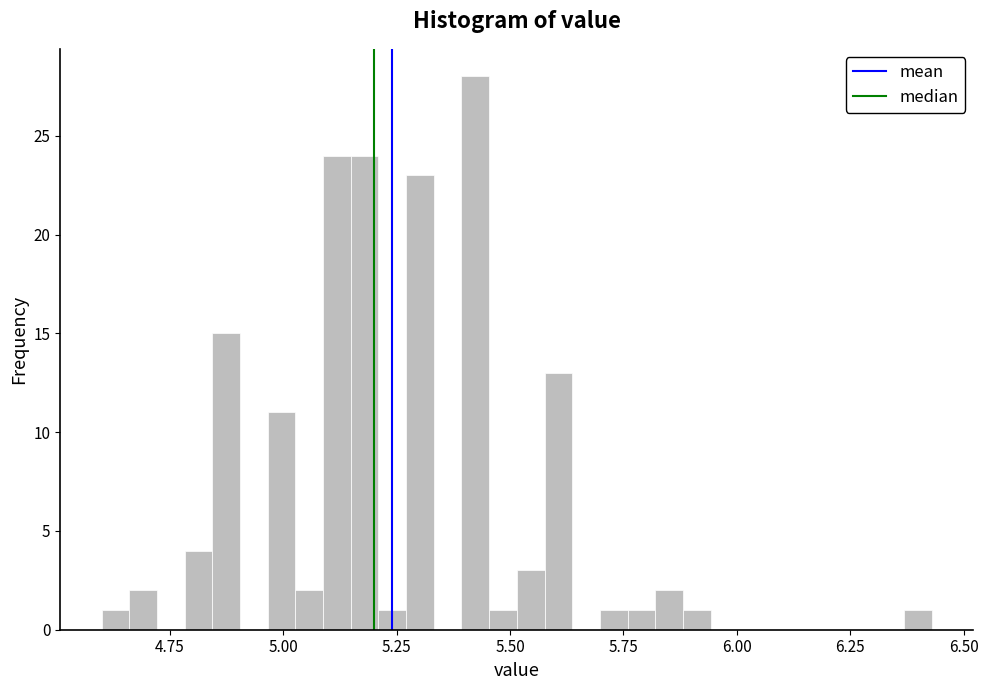

Around what value on the x-axis is the tallest bar? Give the approximate position of its centre, as read against the axis.

5.40